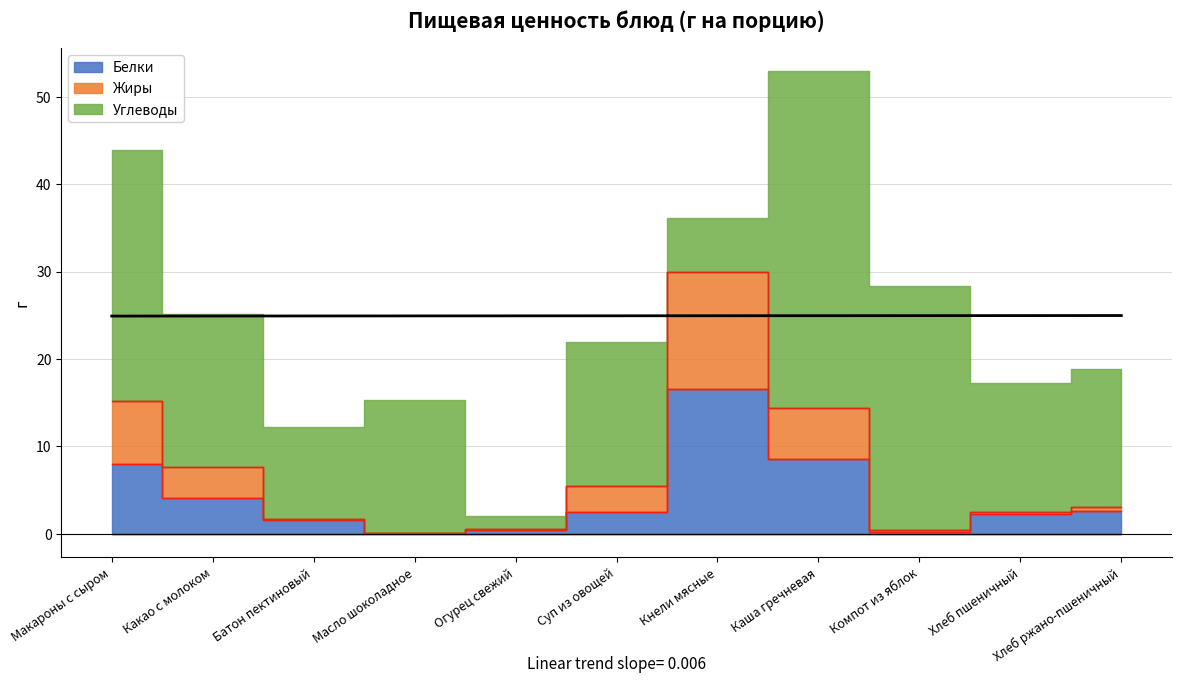

At which category does the chart reach its peak across all series?

Каша гречневая